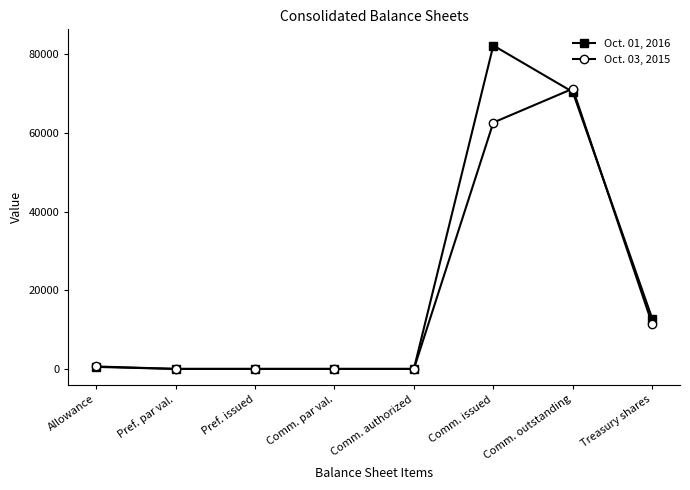

Which series has the largest range (max minus min)?

Oct. 01, 2016